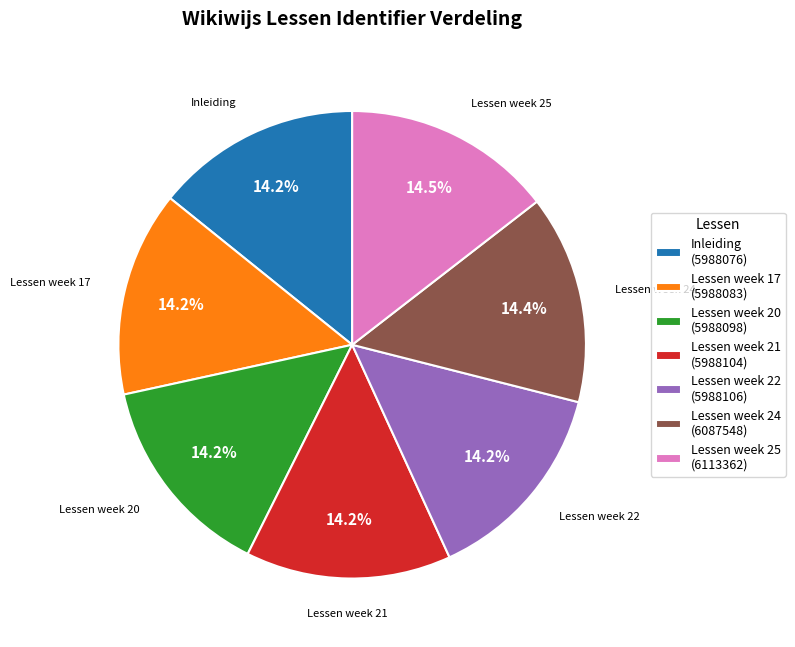

How many slices are in this pie chart?

7